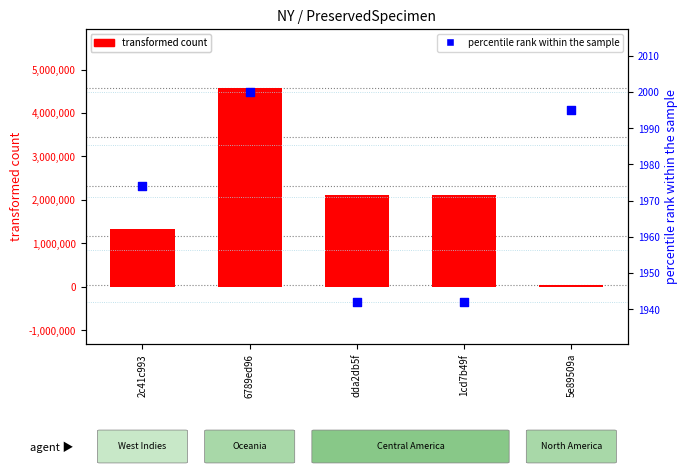

Which series contains the lowest Y value?

percentile rank within the sample